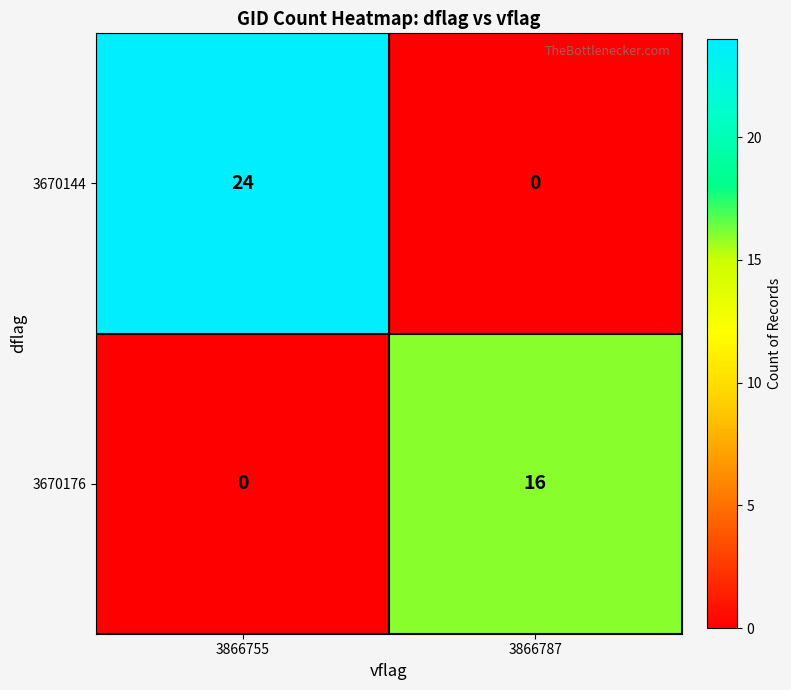

How many distinct data groups are displayed?

2